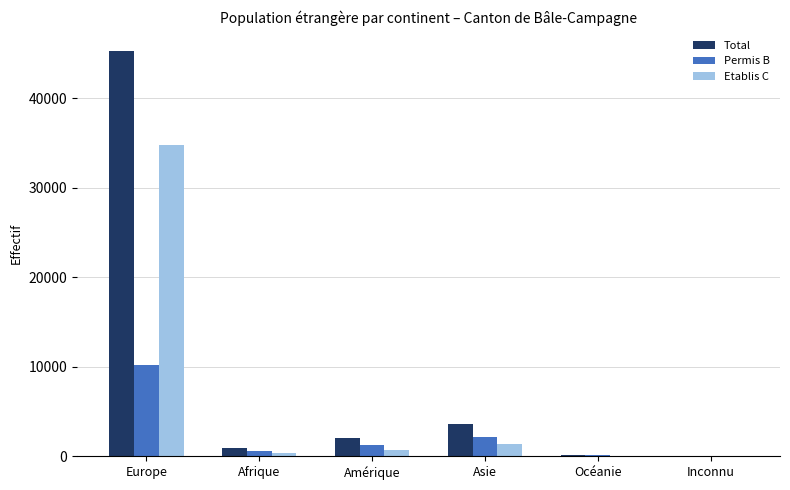

What is the total value across all series at Afrique?

1953